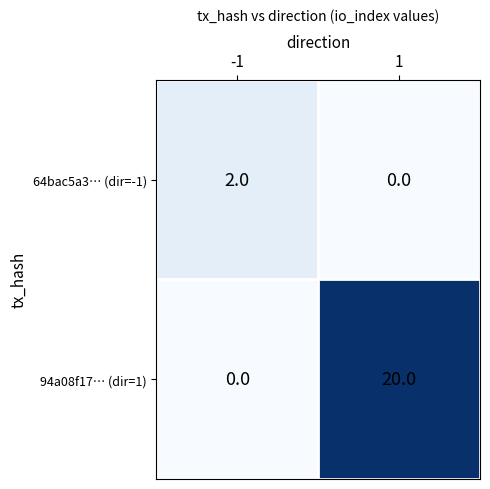

Reading left to right, extract all data points from this chart.

64bac5a3… (dir=-1): -1=2	1=0
94a08f17… (dir=1): -1=0	1=20